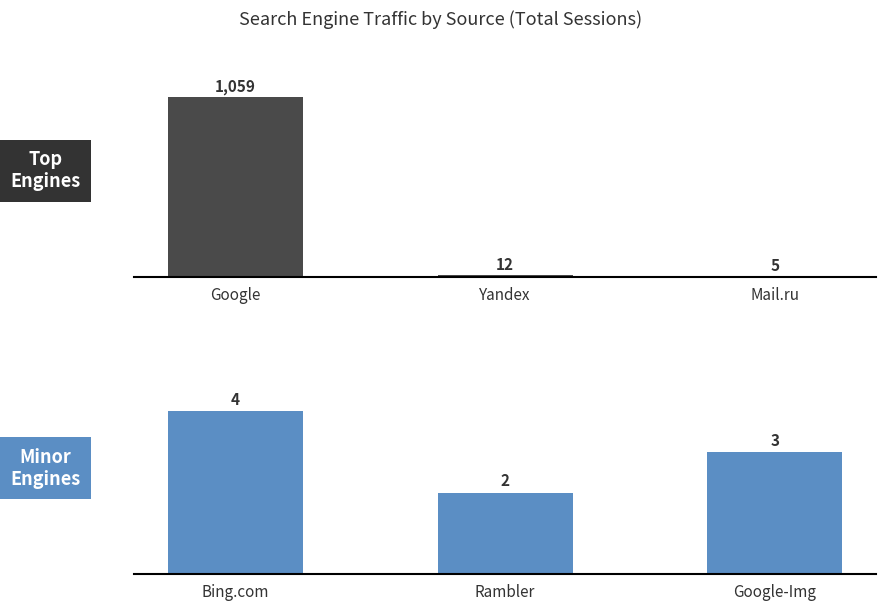

List the labels in order of Google / Yandex / Mail.ru value, smallest first.

Mail.ru, Yandex, Google